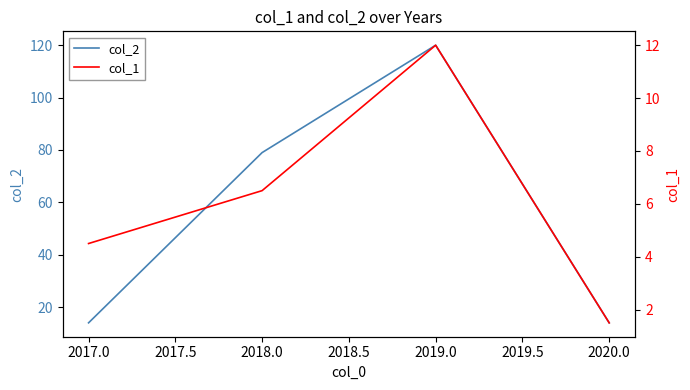

At which label is col_2 closest to 67?

2018.0